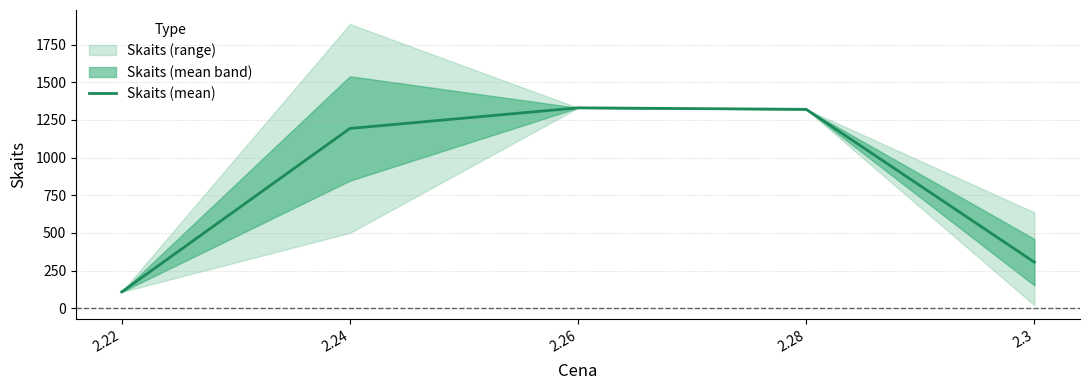

How many distinct data groups are displayed?

1